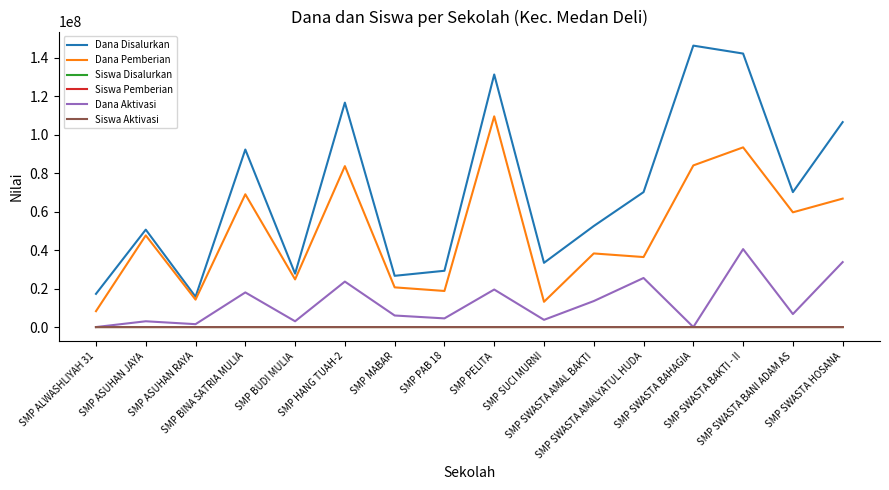

Read the Dana Pemberian value at SMP PELITA.

109500000